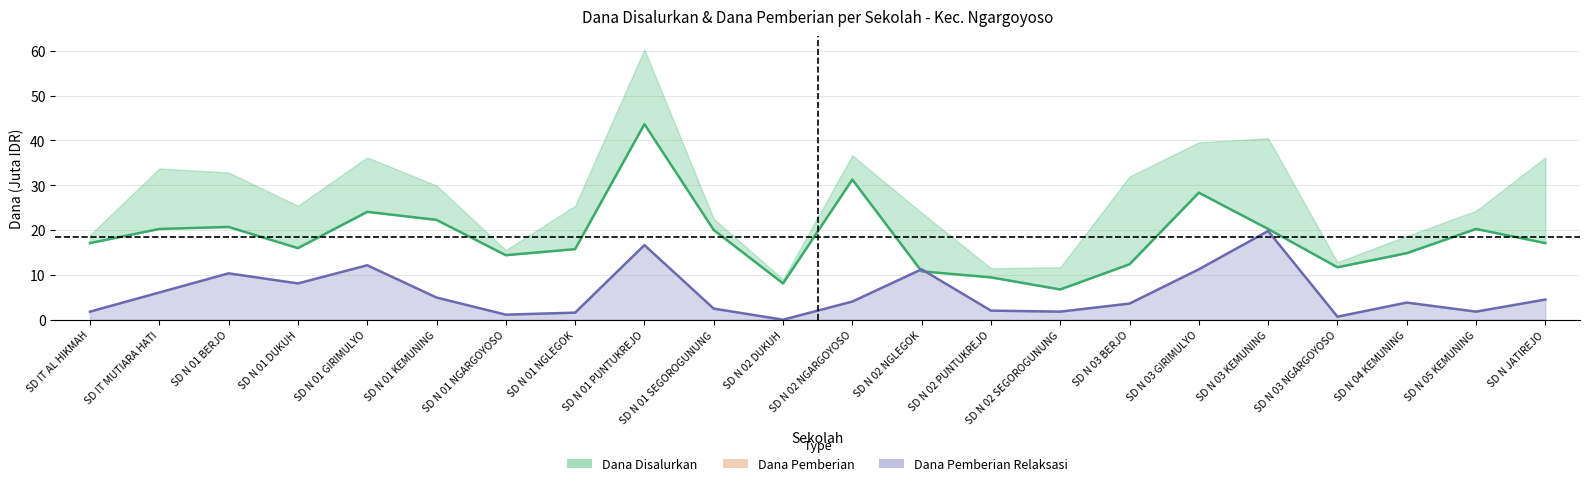

What is the difference between the Dana Pemberian values at SD N 01 NGLEGOK and SD N 02 DUKUH?

7.7